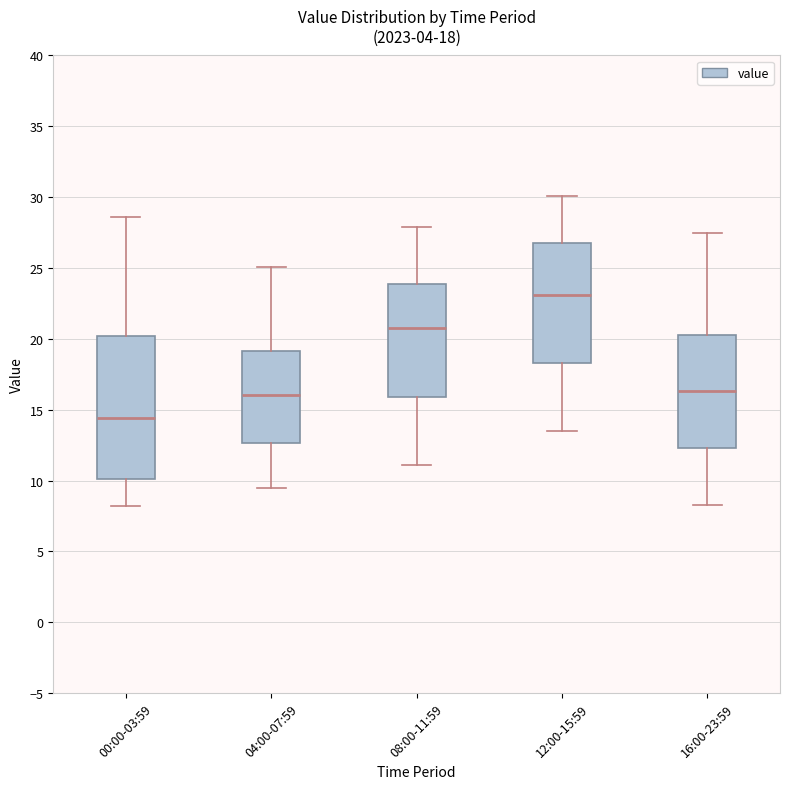

Which box's median line is the highest?

12:00-15:59